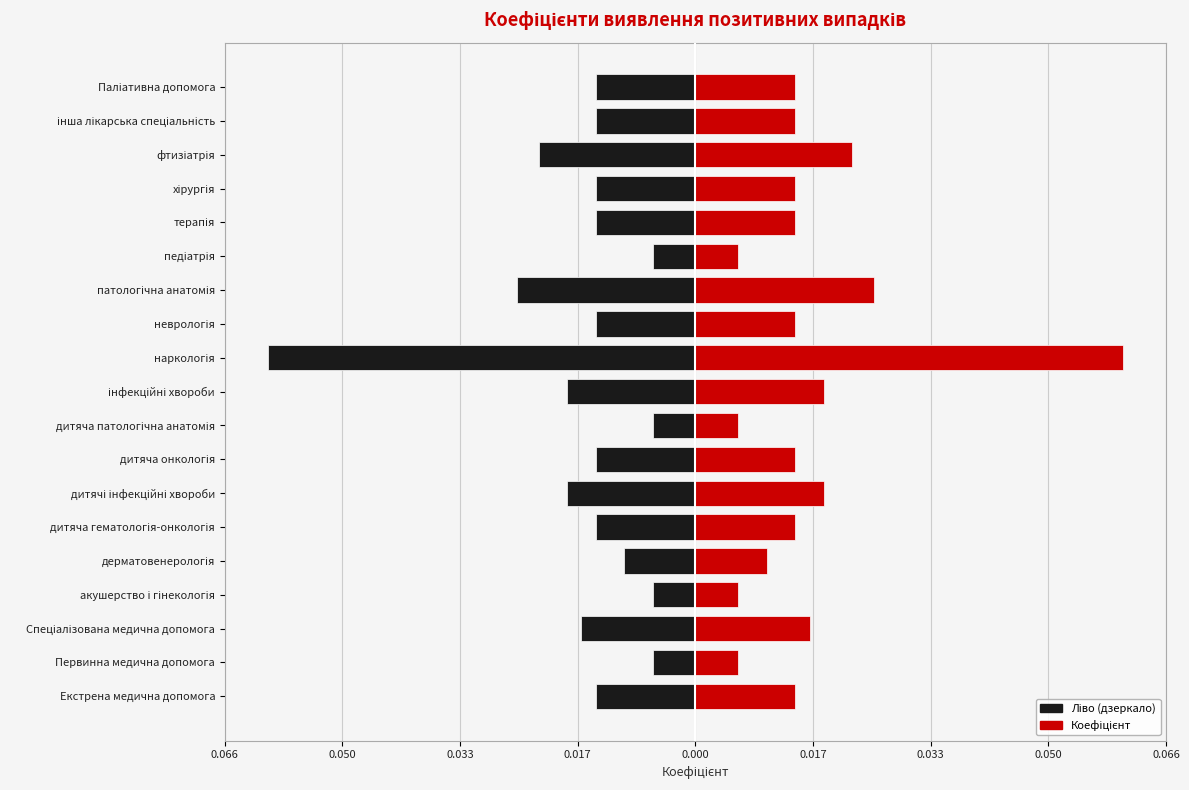

List the series in order of their peak value, lowest first.

Коефіцієнт (ліво), Коефіцієнт (право)